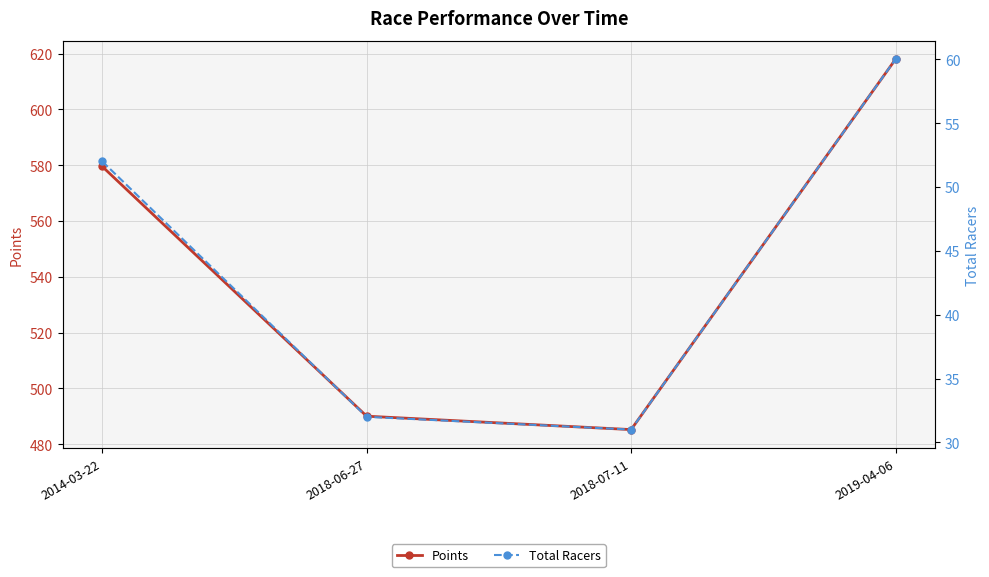

Which category has the lowest value in the Points series?

2018-07-11